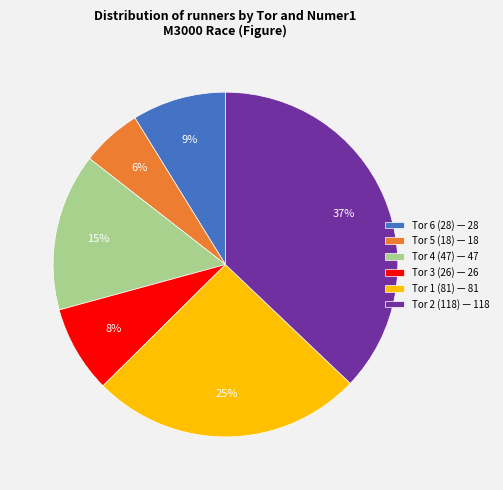

Does Tor 1 (81) represent more than half of the total?

No